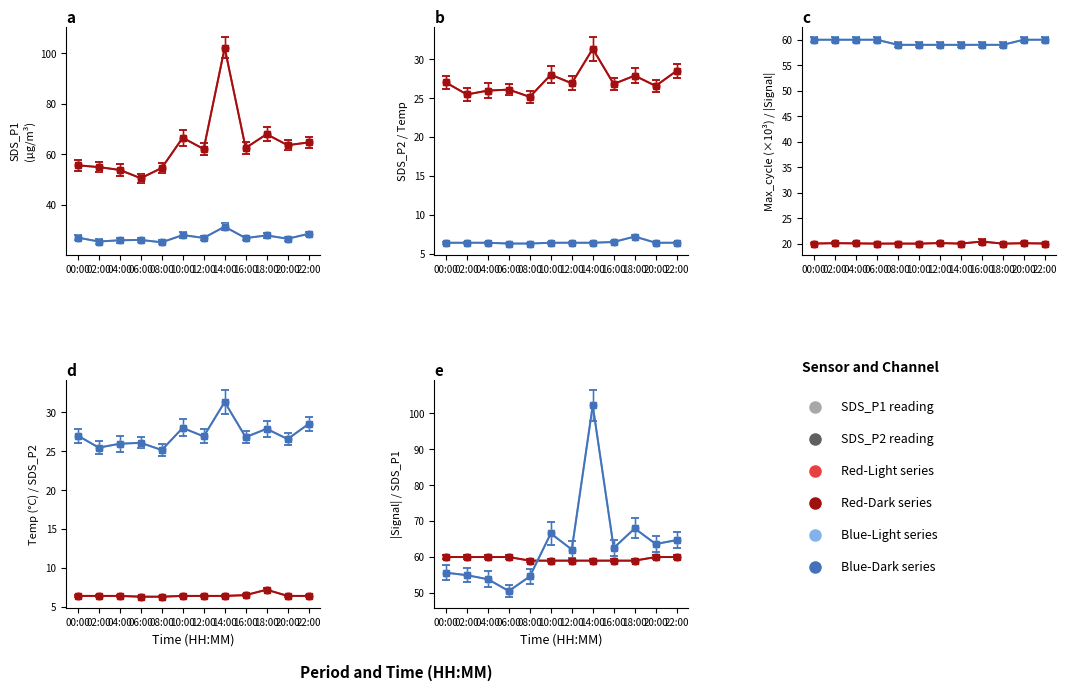

Reading right to left, extract all data points from this chart.

SDS_P1: 22:00=64.7	20:00=63.6	18:00=68.0	16:00=62.5	14:00=102.2	12:00=62.1	10:00=66.6	08:00=54.6	06:00=50.5	04:00=53.8	02:00=55.0	00:00=55.6
SDS_P2: 22:00=28.5	20:00=26.6	18:00=27.9	16:00=26.8	14:00=31.4	12:00=26.9	10:00=28.0	08:00=25.2	06:00=26.1	04:00=26.0	02:00=25.5	00:00=27.0
Temp: 22:00=6.4	20:00=6.4	18:00=7.2	16:00=6.5	14:00=6.4	12:00=6.4	10:00=6.4	08:00=6.3	06:00=6.3	04:00=6.4	02:00=6.4	00:00=6.4
Max_cycle: 22:00=20.1	20:00=20.1	18:00=20.0	16:00=20.4	14:00=20.0	12:00=20.2	10:00=20.0	08:00=20.1	06:00=20.0	04:00=20.1	02:00=20.1	00:00=20.1
Signal: 22:00=60.0	20:00=60.0	18:00=59.0	16:00=59.0	14:00=59.0	12:00=59.0	10:00=59.0	08:00=59.0	06:00=60.0	04:00=60.0	02:00=60.0	00:00=60.0